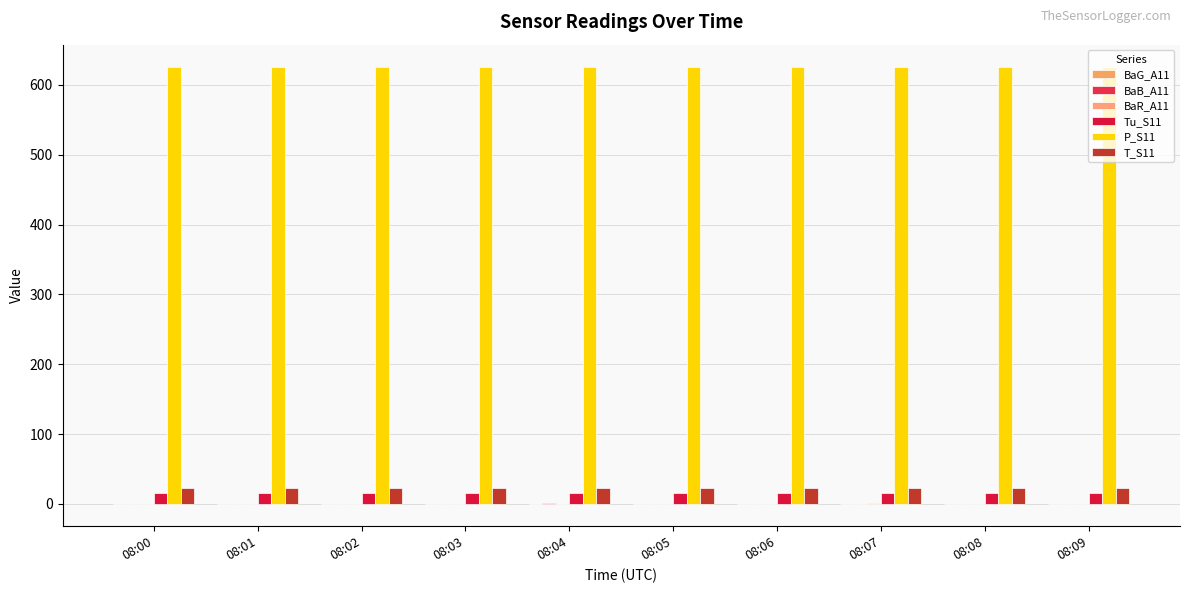

Which series changed the most between 08:02 and 08:05?

P_S11